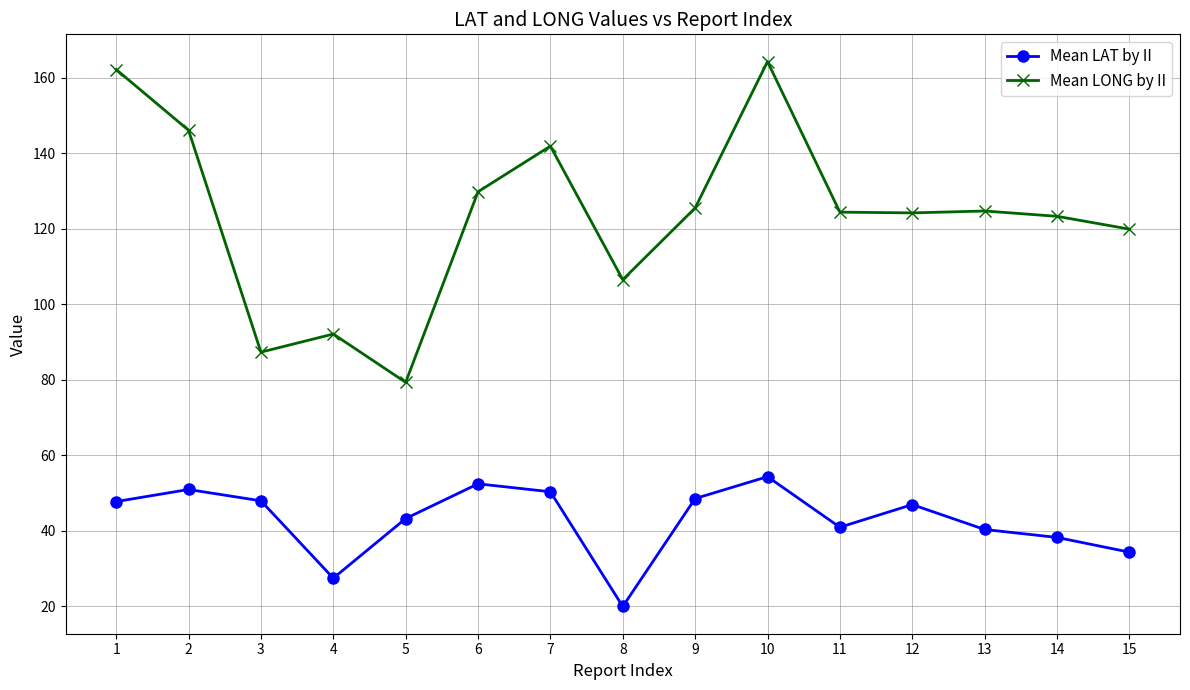

True or false: Mean LAT by II and Mean LONG by II cross at least once.

False